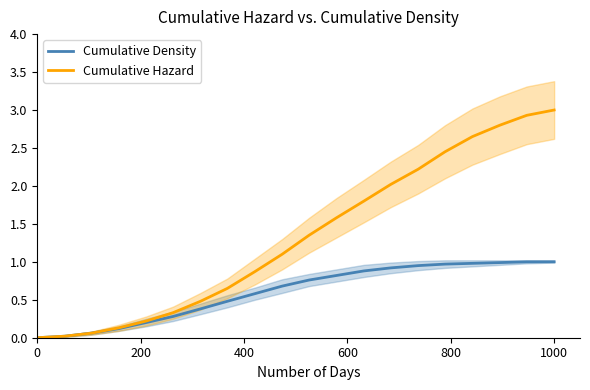

Rank the series by their average value, from lowest to highest.

Cumulative Density, Cumulative Hazard